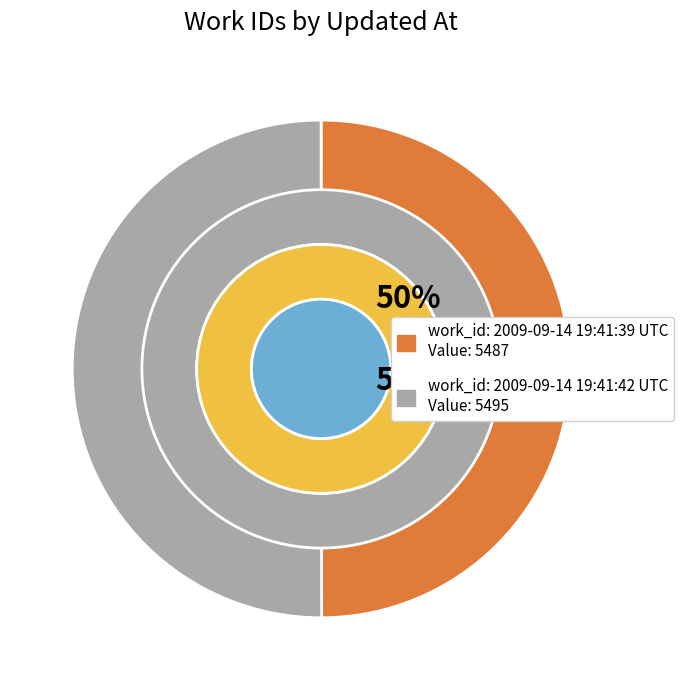

Is there a majority slice in this chart?

Yes